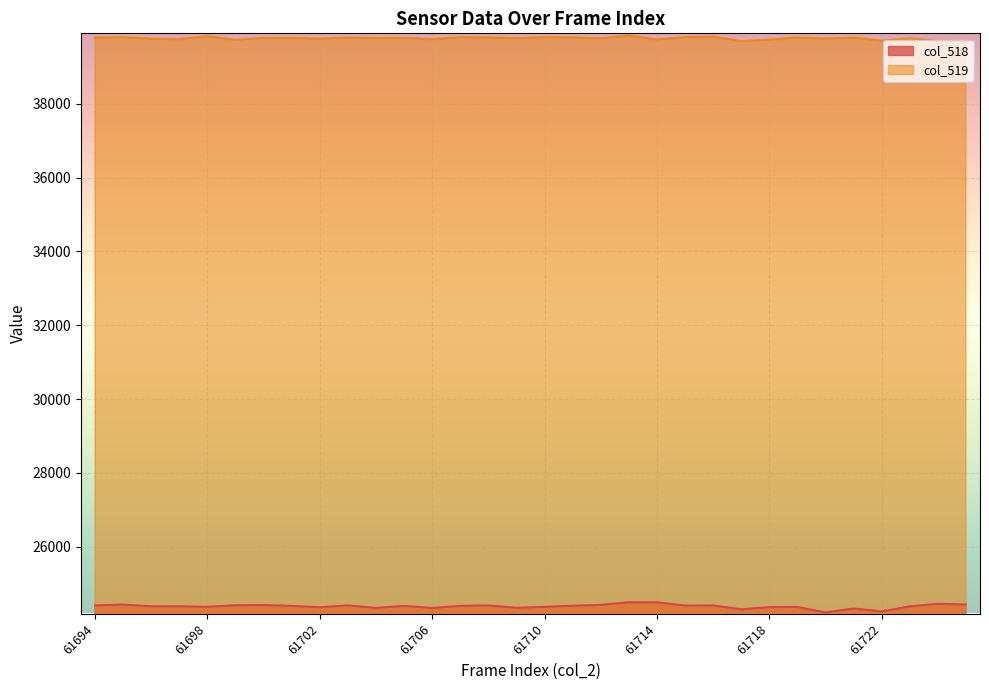

True or false: col_519 and col_518 cross at least once.

False